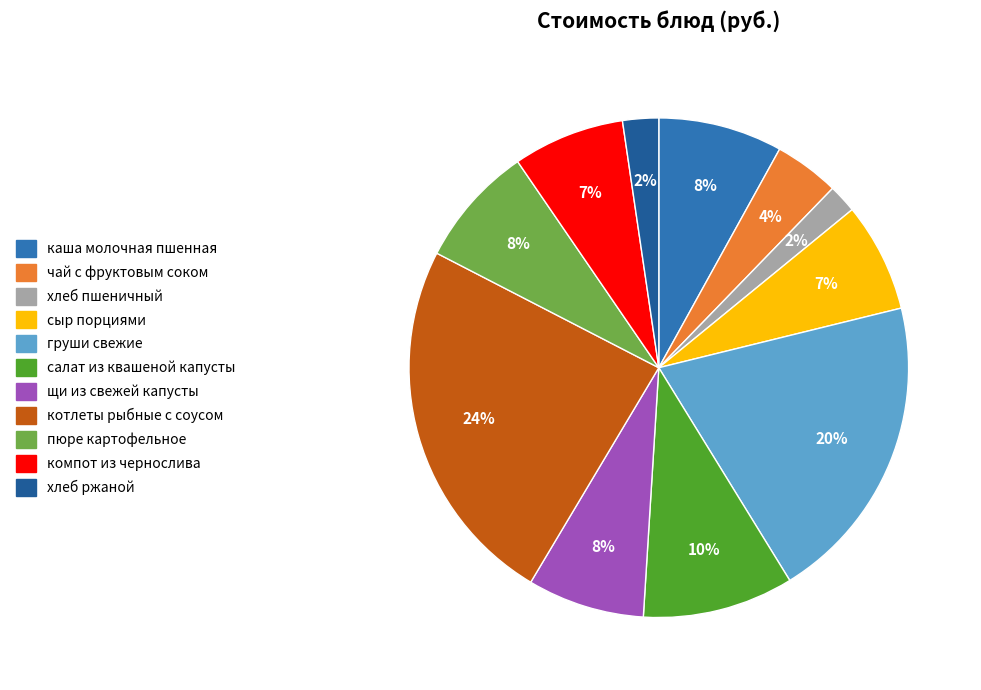

To the nearest percent, what percentage of the pie is салат из квашеной капусты?

10%